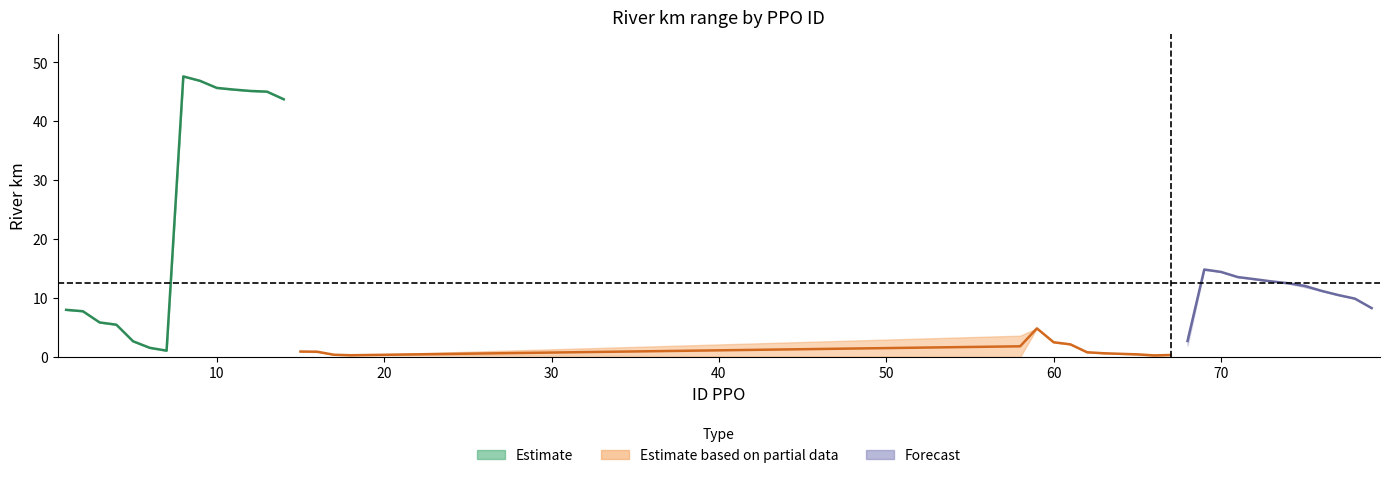

What is the value of the rk_do point at the 10th from the left?

45.6